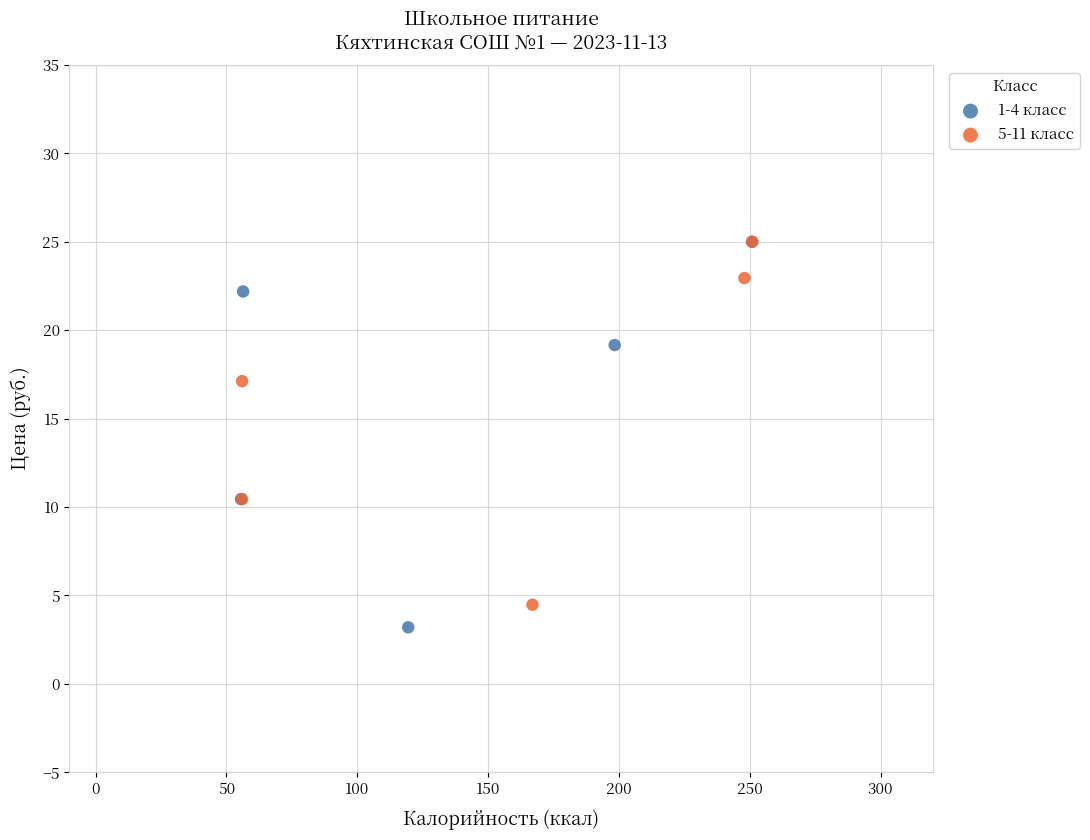

Which series has the widest spread of Y values?

1-4 класс